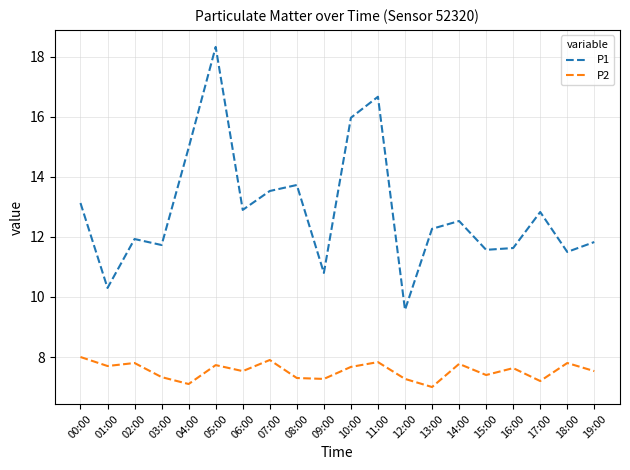

True or false: P2 and P1 intersect in this chart.

False